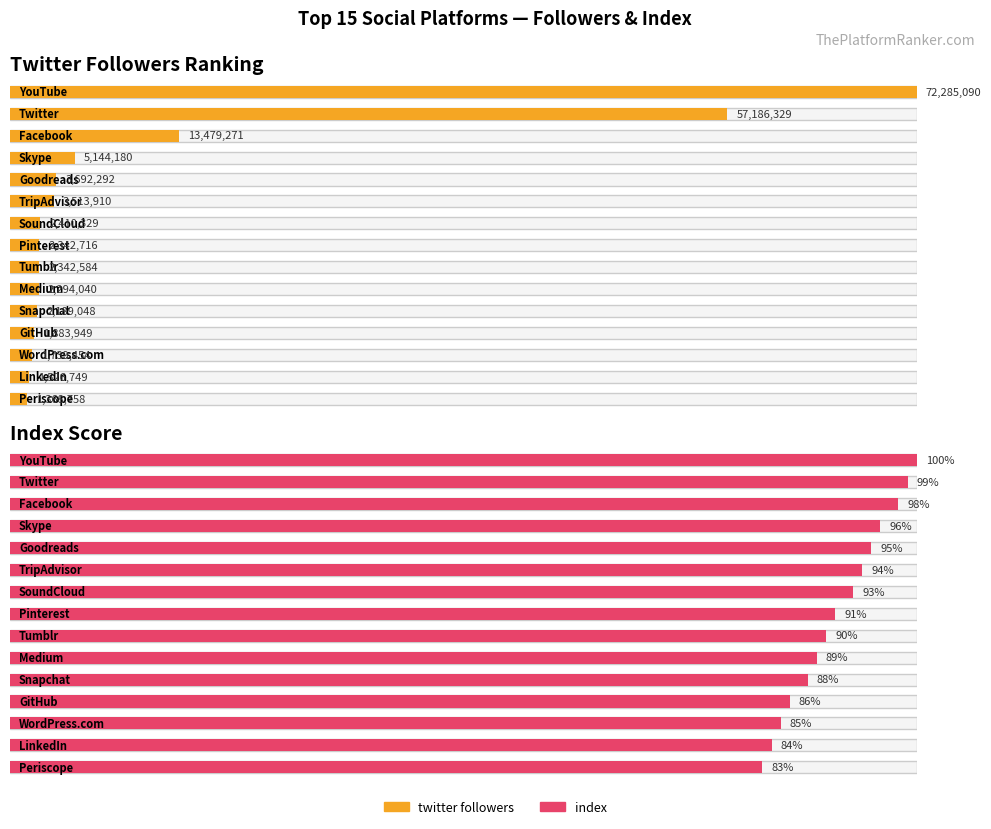

How many bars are there in total?

30